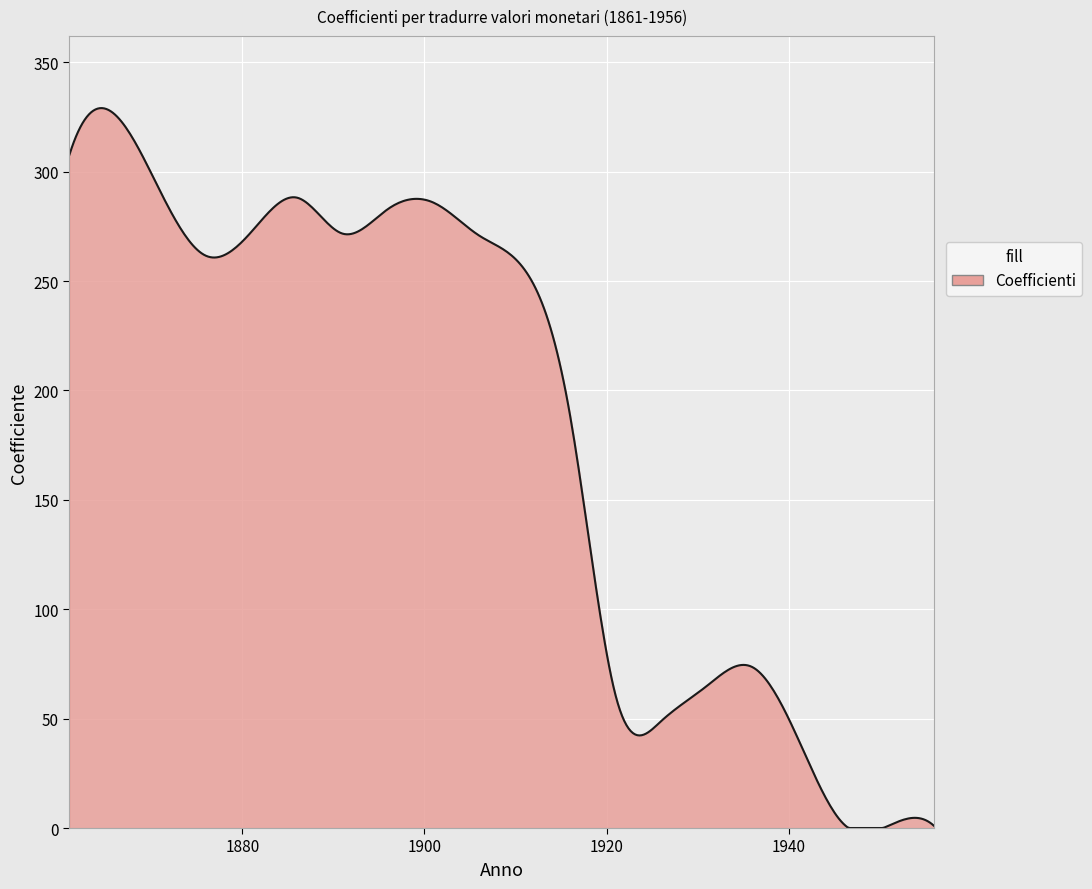

What is the maximum value shown in the chart?

329.0